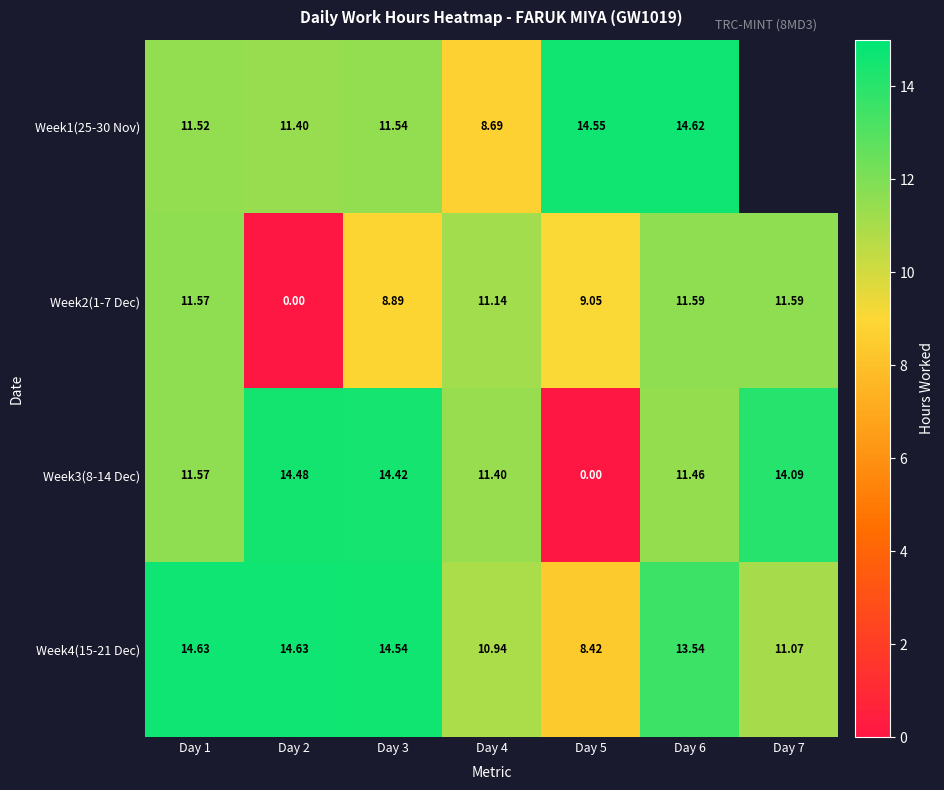

Is the value of Week4(15-21 Dec) at Day 4 greater than the value of Week3(8-14 Dec) at Day 2?

No